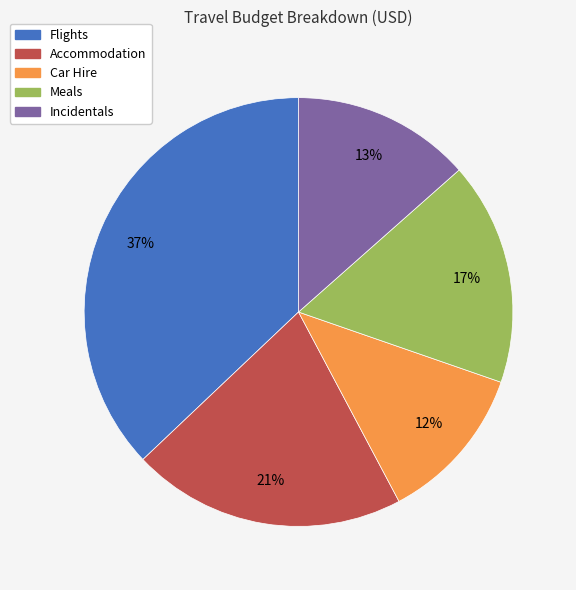

The Incidentals slice represents 13% of the pie. True or false?

True